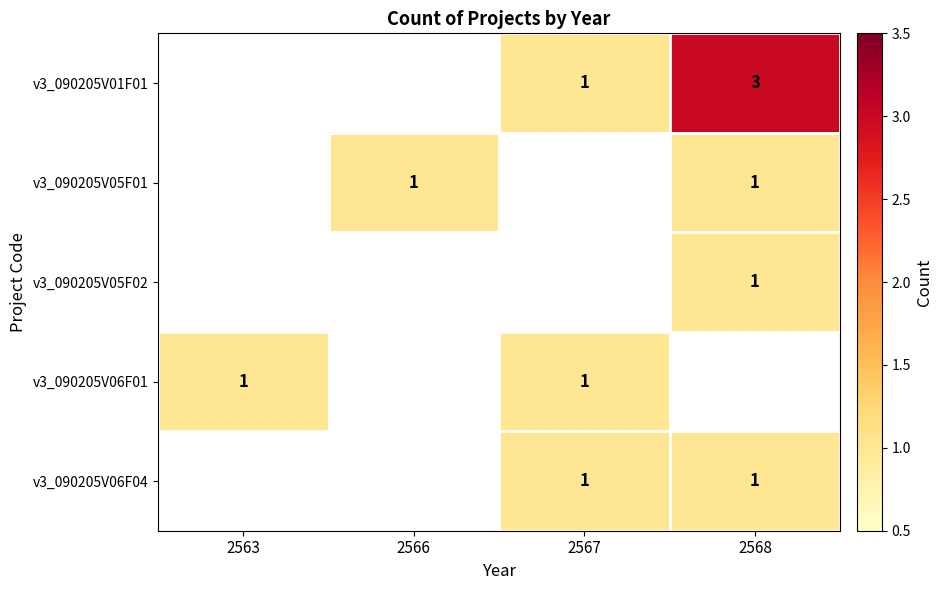

The value of v3_090205V05F02 at 2568 is 2. True or false?

False